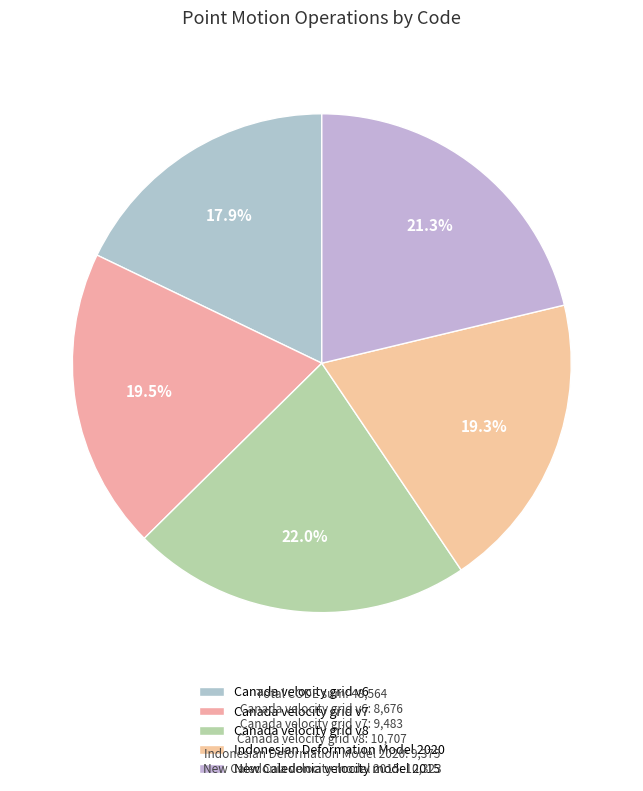

To the nearest percent, what is the difference between the Canada velocity grid v6 and New Caledonia velocity model 2015 slice percentages?

3%